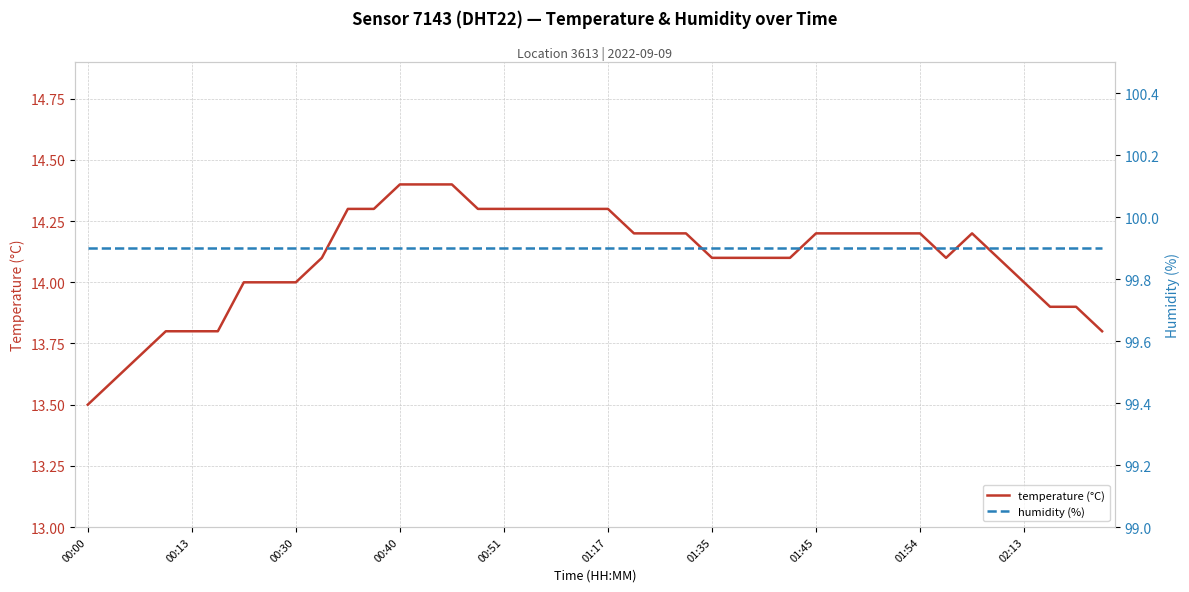

What is the minimum value shown in the chart?

13.5